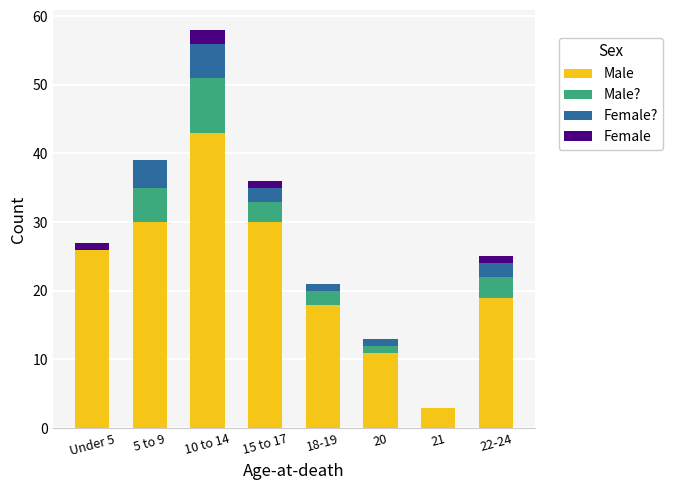

Are the bars grouped side by side (vs. stacked)?

No